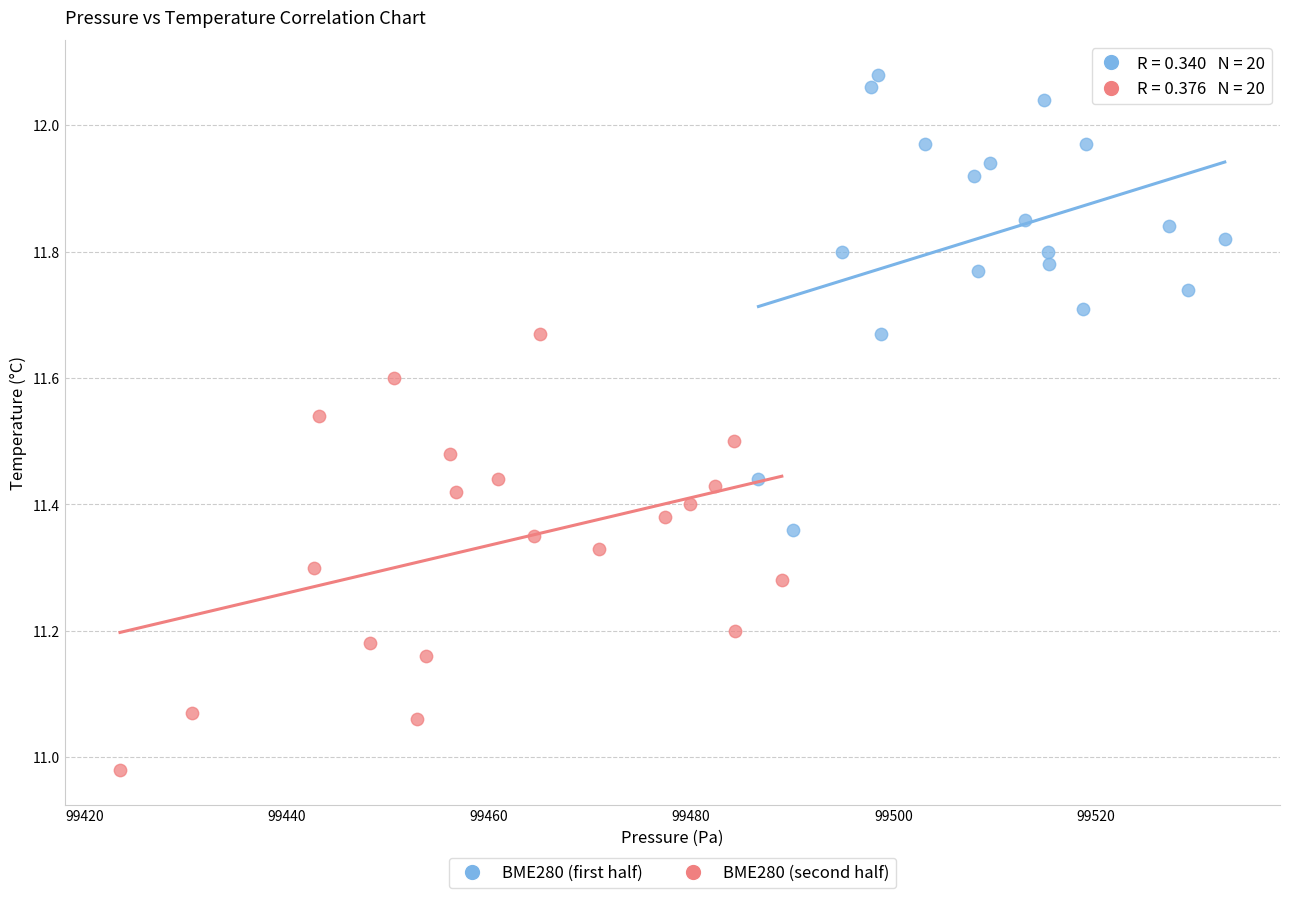

Which series reaches the minimum Y coordinate?

BME280 (second half)